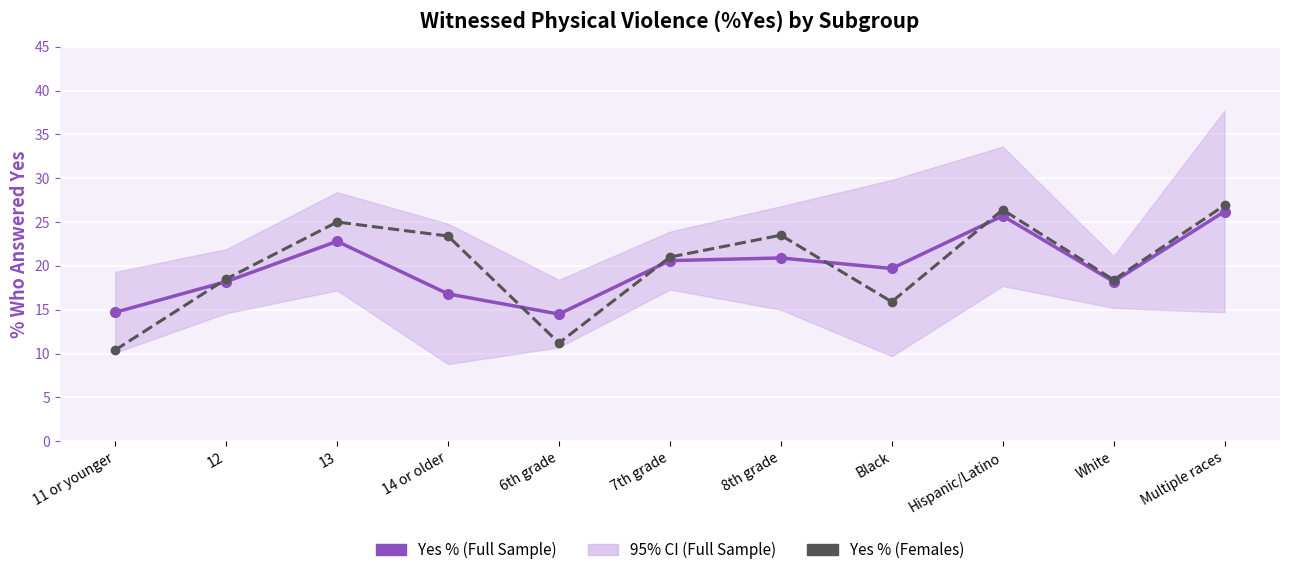

How many data points in Yes % (Females) are less than 21?

5